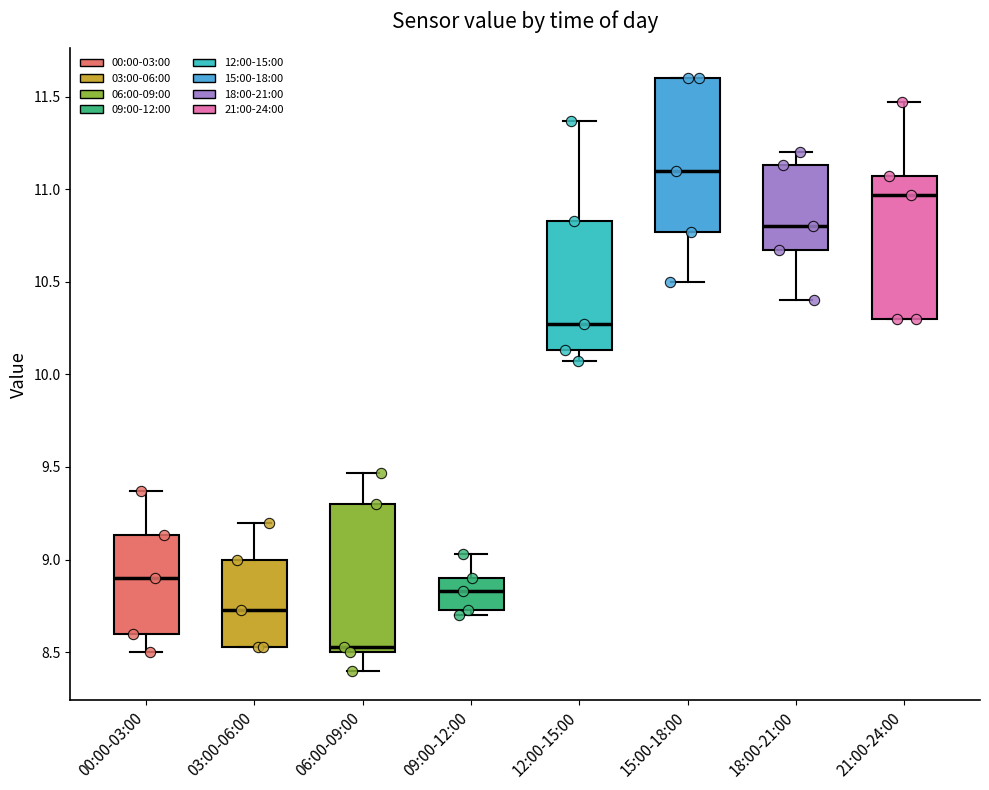

Reading left to right, read every box against the y-axis: the position of its median line, the range the box covers, and the ends of its whiskers. The values are not printed on the chart, so give them approximately, as read against the axis.

00:00-03:00: median 8.90, box 8.60 to 9.15, whiskers 8.50 to 9.35
03:00-06:00: median 8.75, box 8.55 to 9.00, whiskers 8.55 to 9.20
06:00-09:00: median 8.55, box 8.50 to 9.30, whiskers 8.40 to 9.45
09:00-12:00: median 8.85, box 8.75 to 8.90, whiskers 8.70 to 9.05
12:00-15:00: median 10.25, box 10.15 to 10.85, whiskers 10.05 to 11.35
15:00-18:00: median 11.10, box 10.75 to 11.60, whiskers 10.50 to 11.60
18:00-21:00: median 10.80, box 10.65 to 11.15, whiskers 10.40 to 11.20
21:00-24:00: median 10.95, box 10.30 to 11.05, whiskers 10.30 to 11.45